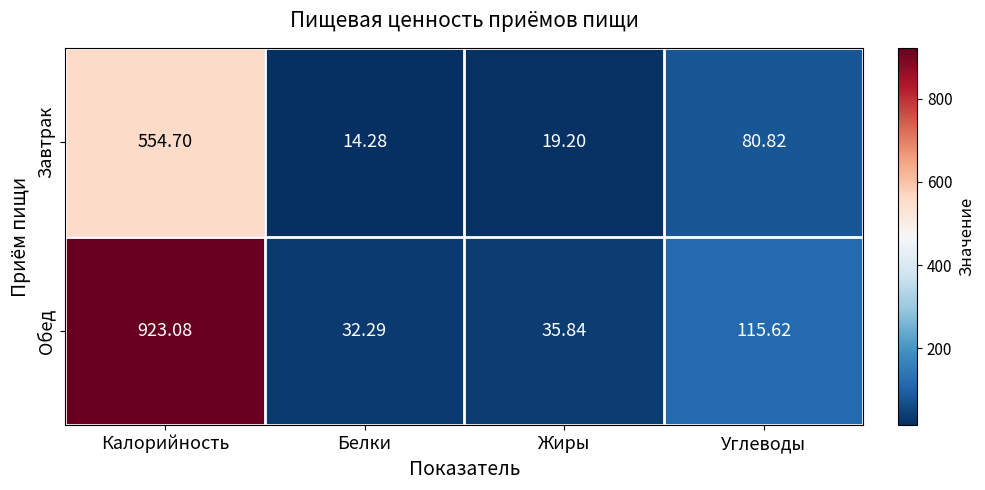

Which series has the largest total across all categories?

Обед